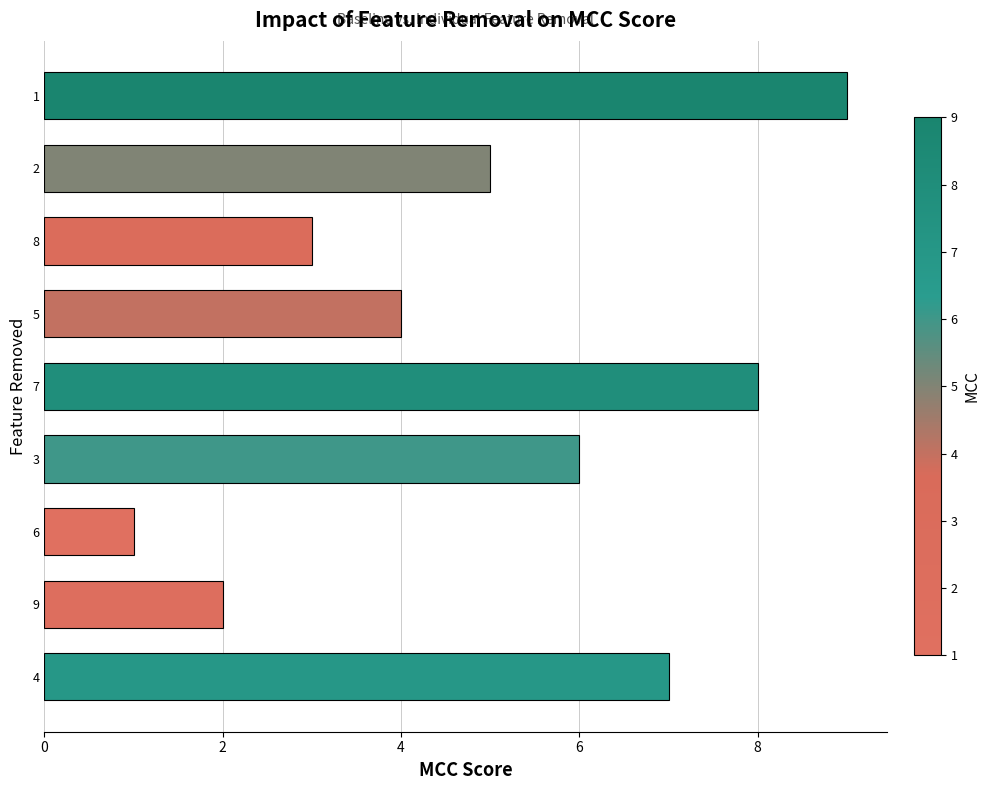

What is the change in value from 8 to 1?

+6